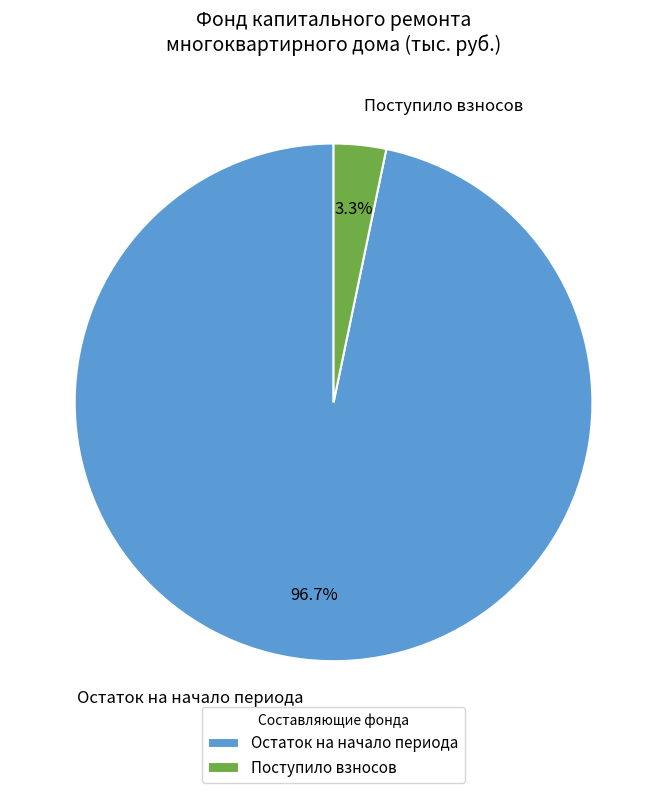

Is there any slice that represents more than half of the pie?

Yes